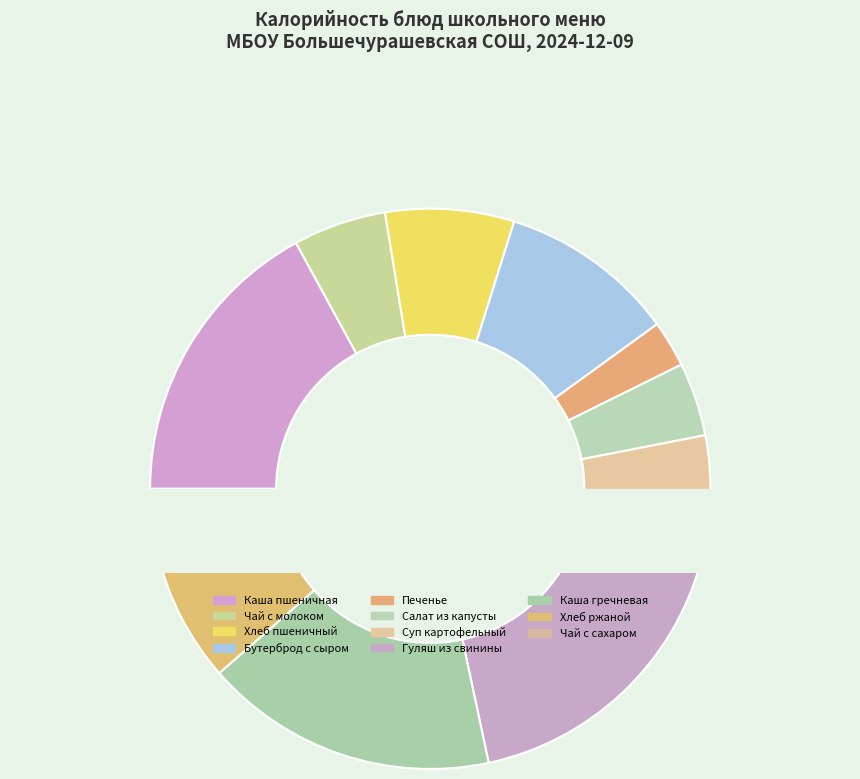

Does any single category account for the majority?

No